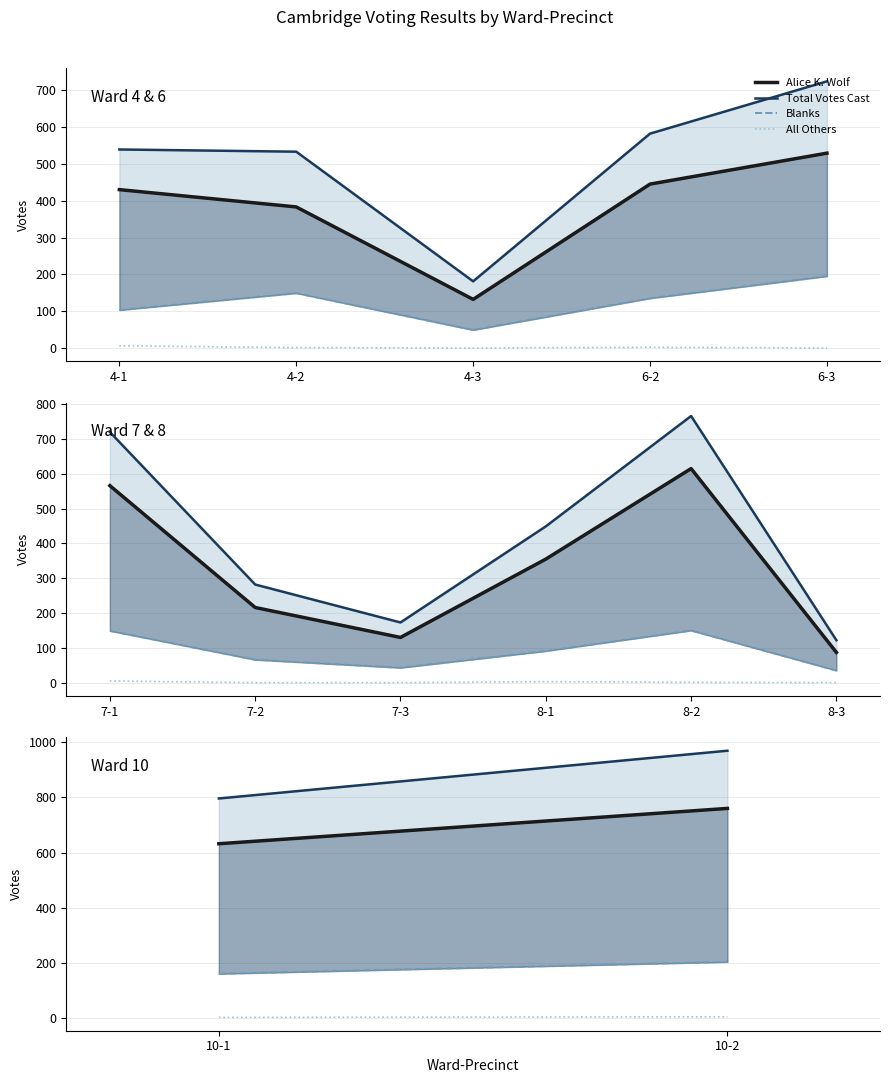

What are all the series names shown in the legend?

Alice K. Wolf, Total Votes Cast, Blanks, All Others